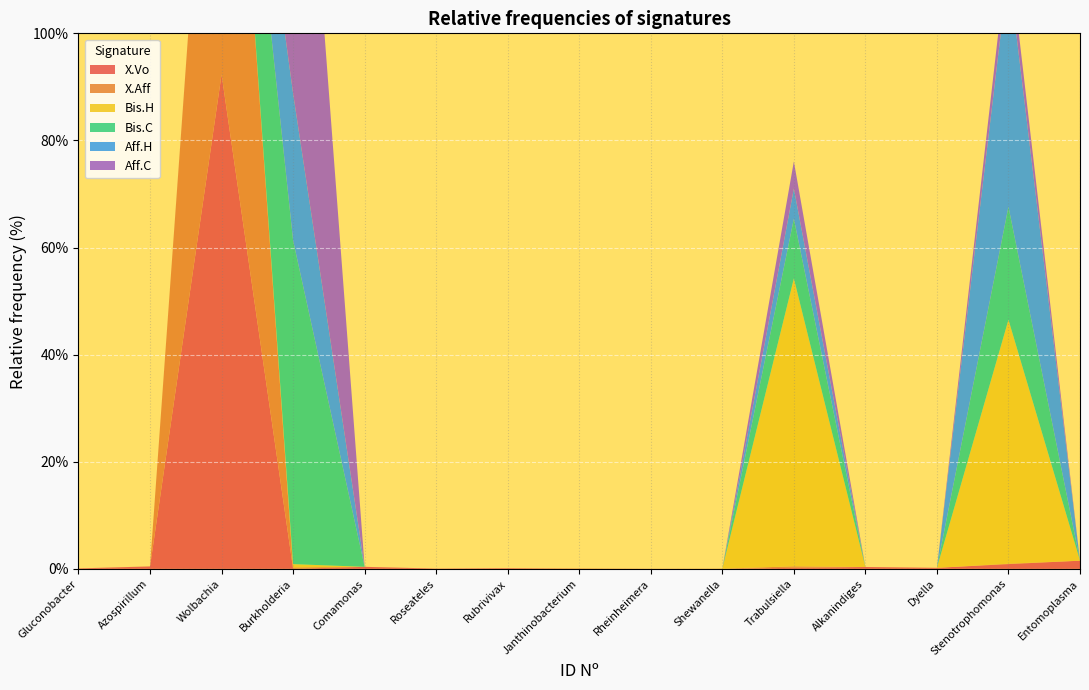

Reading left to right, transcribe all the data shown in this chart.

X.Vo: Entomoplasma=1.5	Stenotrophomonas=0.9	Dyella=0.2	Alkanindiges=0.3	Trabulsiella=0.2	Shewanella=0.0	Rheinheimera=0.0	Janthinobacterium=0.0	Rubrivivax=0.1	Roseateles=0.1	Comamonas=0.4	Burkholderia=0.0	Wolbachia=92.3	Azospirillum=0.5	Gluconobacter=0.1
X.Aff: Entomoplasma=0.0	Stenotrophomonas=0.1	Dyella=0.0	Alkanindiges=0.0	Trabulsiella=0.3	Shewanella=0.0	Rheinheimera=0.0	Janthinobacterium=0.1	Rubrivivax=0.0	Roseateles=0.0	Comamonas=0.0	Burkholderia=0.3	Wolbachia=94.4	Azospirillum=0.0	Gluconobacter=0.0
Bis.H: Entomoplasma=0.0	Stenotrophomonas=45.5	Dyella=0.0	Alkanindiges=0.0	Trabulsiella=53.7	Shewanella=0.0	Rheinheimera=0.0	Janthinobacterium=0.0	Rubrivivax=0.0	Roseateles=0.0	Comamonas=0.0	Burkholderia=0.6	Wolbachia=0.0	Azospirillum=0.0	Gluconobacter=0.0
Bis.C: Entomoplasma=0.0	Stenotrophomonas=21.1	Dyella=0.0	Alkanindiges=0.0	Trabulsiella=11.2	Shewanella=0.0	Rheinheimera=0.0	Janthinobacterium=0.0	Rubrivivax=0.0	Roseateles=0.0	Comamonas=0.0	Burkholderia=60.4	Wolbachia=0.0	Azospirillum=0.0	Gluconobacter=0.0
Aff.H: Entomoplasma=0.0	Stenotrophomonas=44.4	Dyella=0.0	Alkanindiges=0.0	Trabulsiella=5.6	Shewanella=0.0	Rheinheimera=0.0	Janthinobacterium=0.0	Rubrivivax=0.0	Roseateles=0.0	Comamonas=0.0	Burkholderia=27.5	Wolbachia=0.0	Azospirillum=0.0	Gluconobacter=0.0
Aff.C: Entomoplasma=0.0	Stenotrophomonas=4.7	Dyella=0.0	Alkanindiges=0.0	Trabulsiella=5.1	Shewanella=0.0	Rheinheimera=0.0	Janthinobacterium=0.0	Rubrivivax=0.0	Roseateles=0.0	Comamonas=0.0	Burkholderia=88.9	Wolbachia=0.1	Azospirillum=0.0	Gluconobacter=0.0